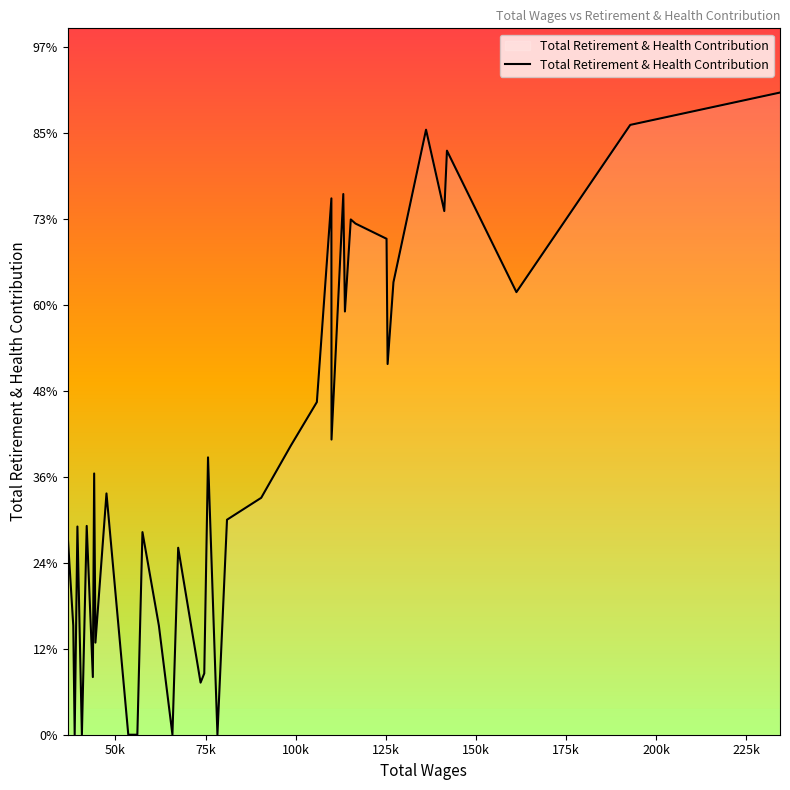

Is this an area chart (filled region under the line)?

Yes